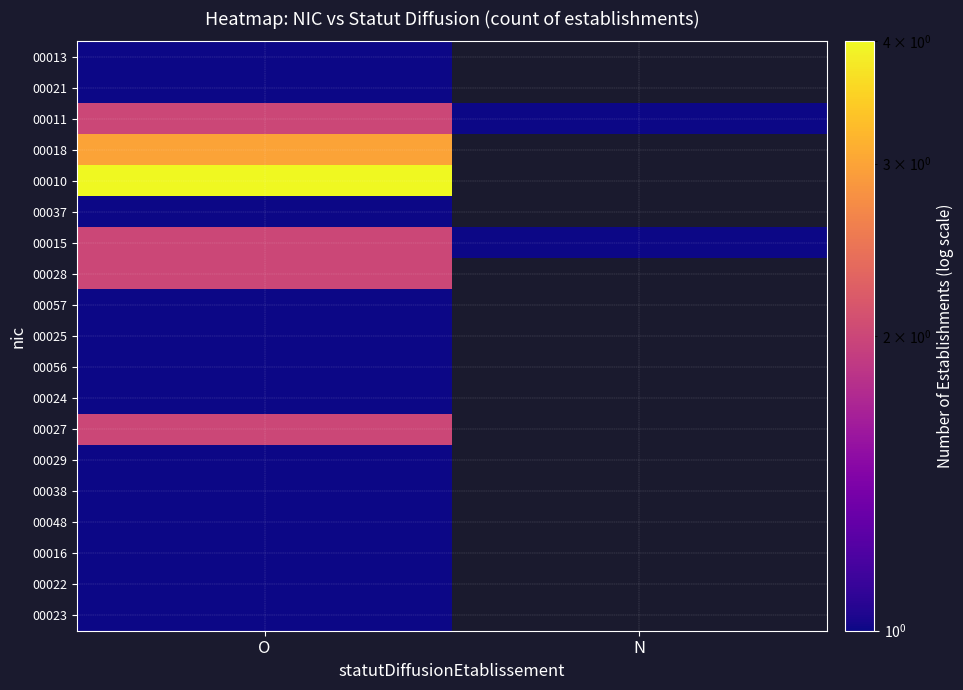

Is it true that 00023 equals 1.4 at O?

False